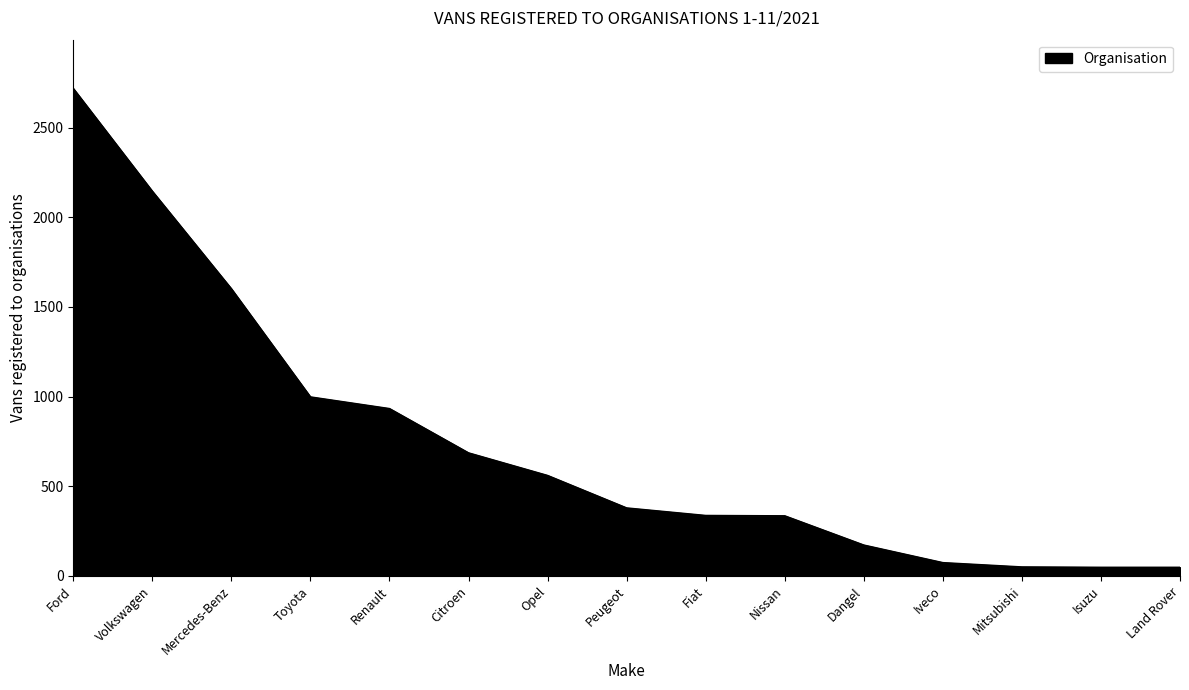

How many lines are shown in the chart?

1